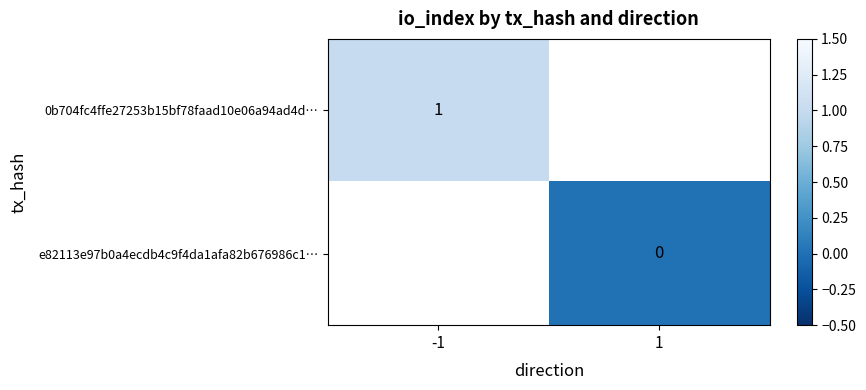

The 0b704fc4ffe27253b15bf78faad10e06a94ad4d… series shows 1 at -1. True or false?

True